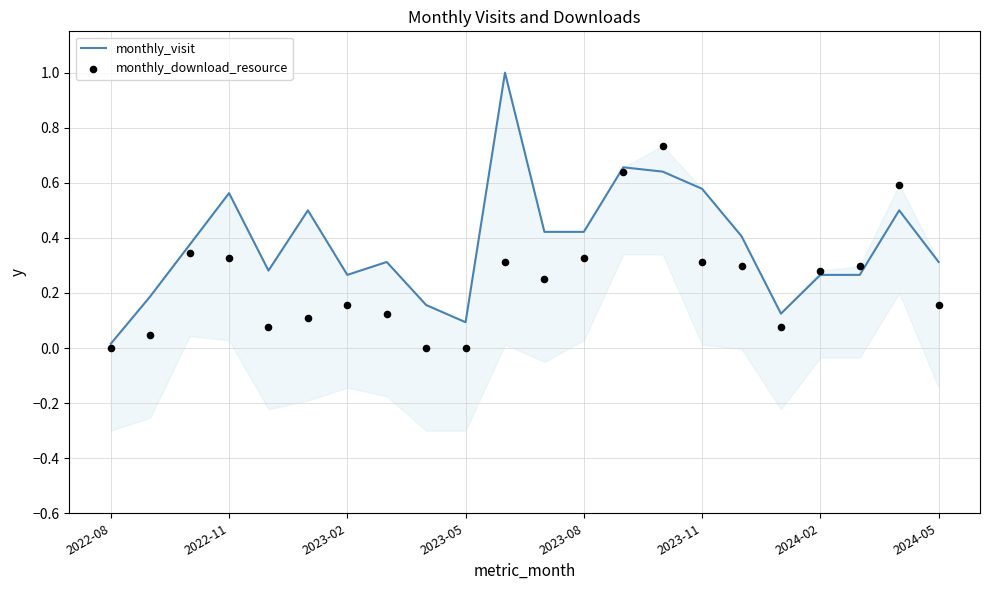

Which series reaches the maximum Y coordinate?

monthly_visit